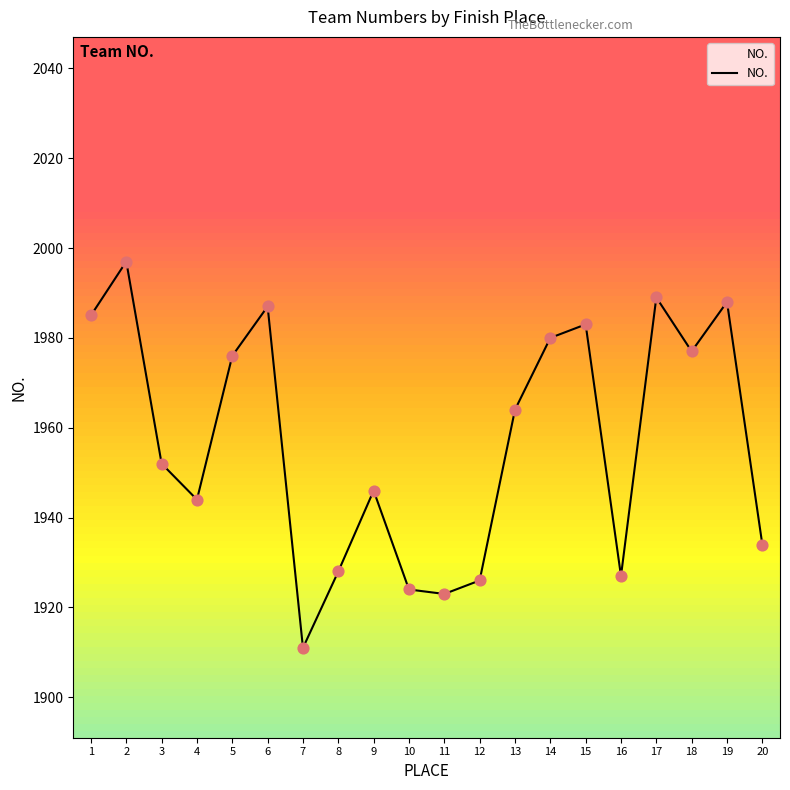

Which has a higher value, 5 or 13?

5